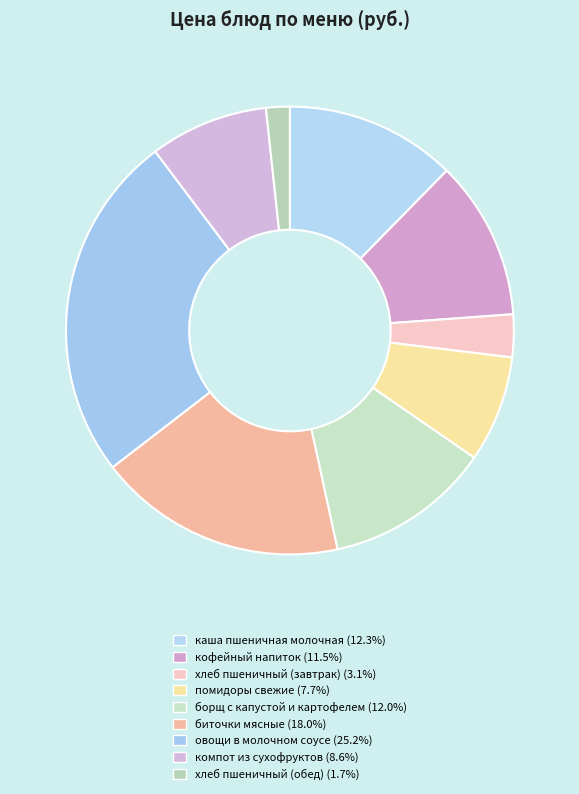

Which category has the biggest portion of the pie?

овощи в молочном соусе